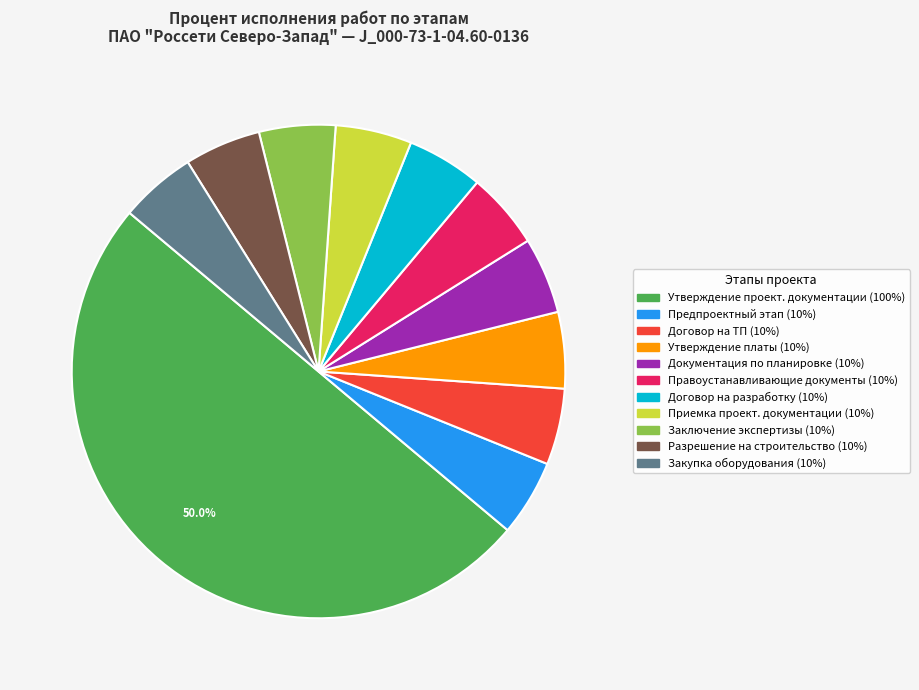

How many slices are in this pie chart?

11